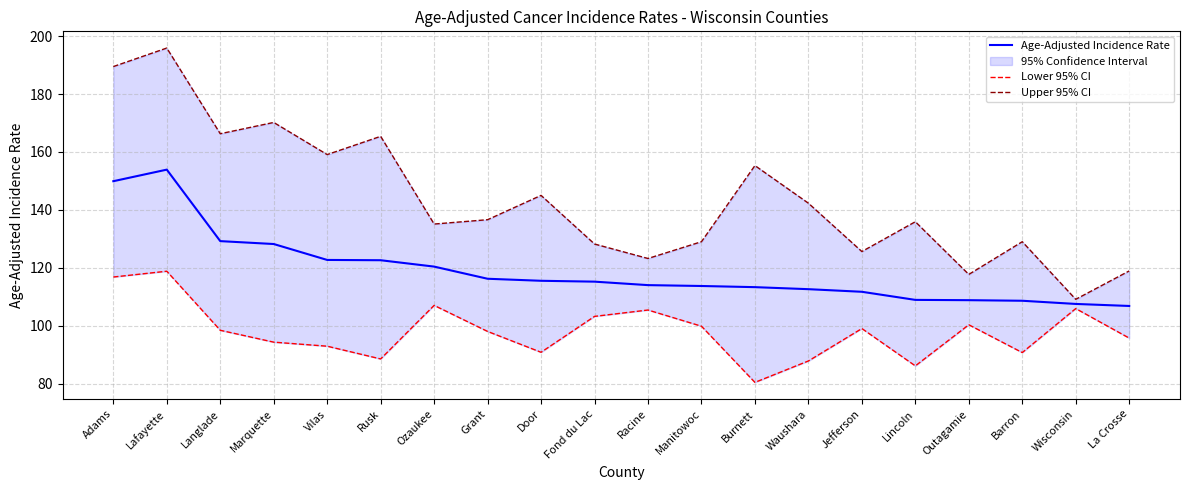

Between Vilas and Ozaukee, which series saw the biggest shift?

Upper 95% CI